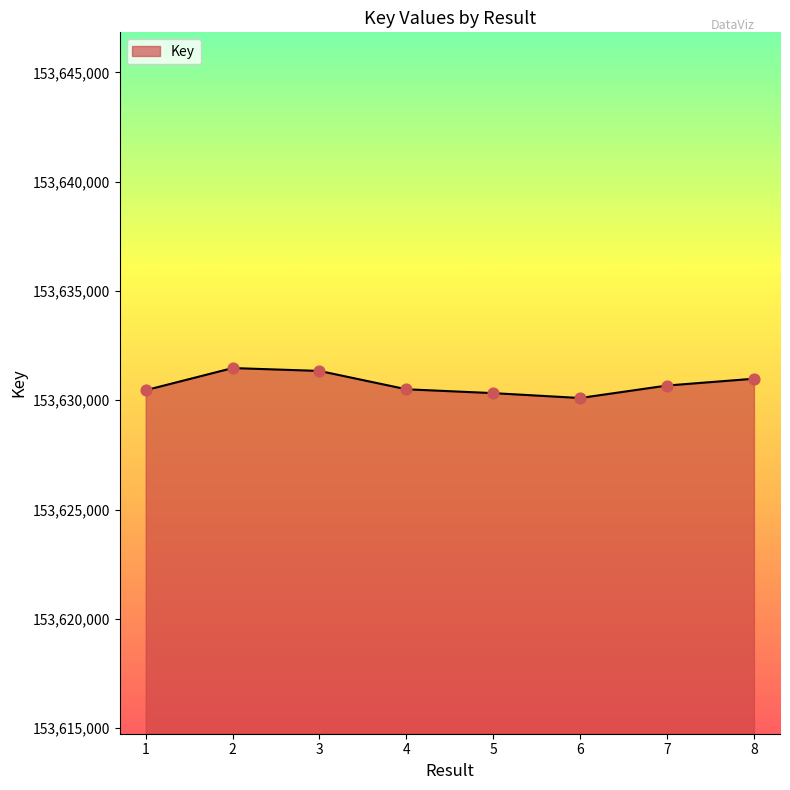

What is the change in value from 4 to 8?

+483